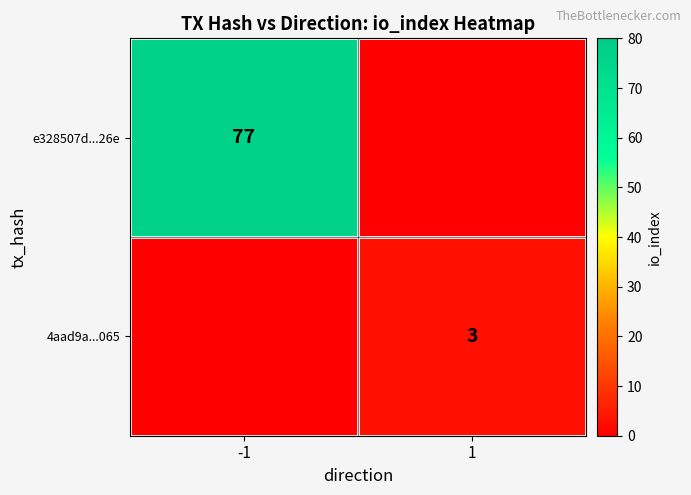

Count the number of categories in the chart.

2